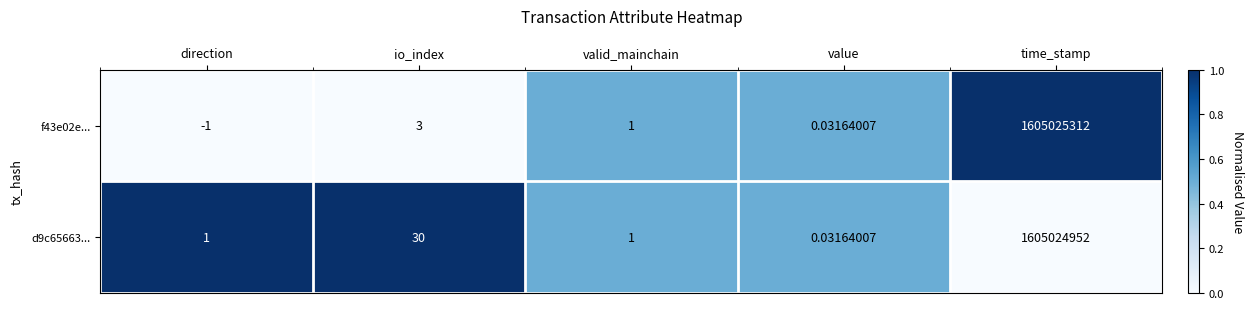

Is the value of f43e02e... at time_stamp greater than the value of d9c65663... at time_stamp?

Yes